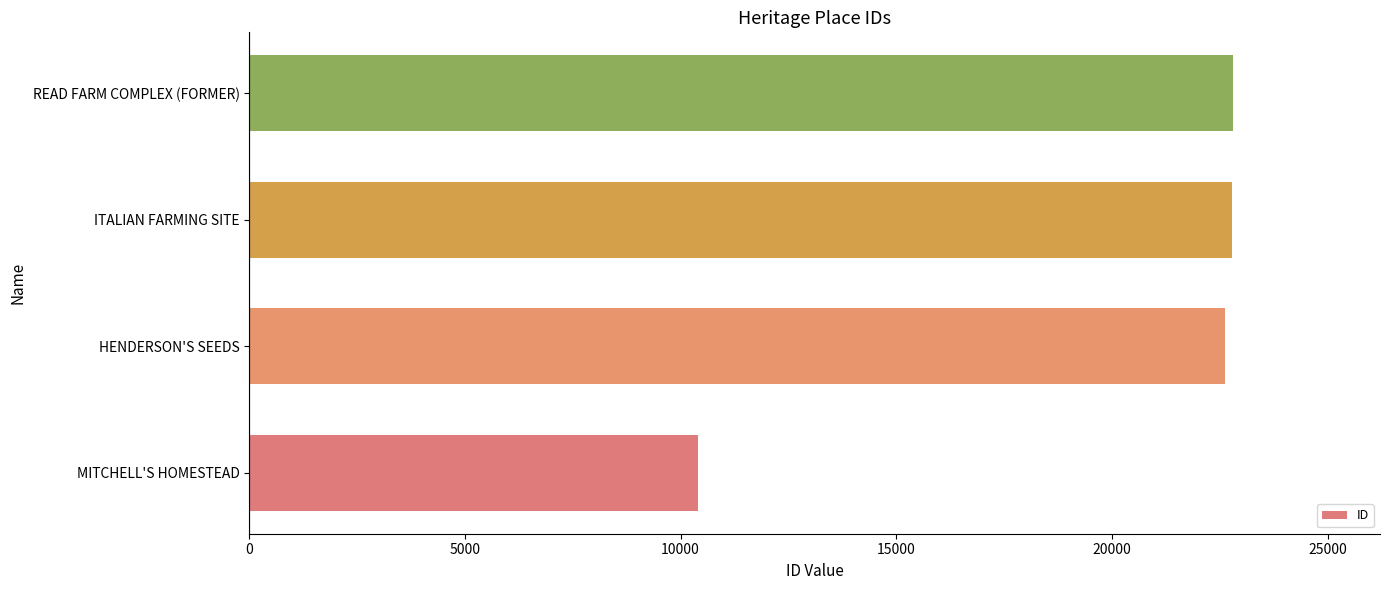

Is it true that the value at HENDERSON'S SEEDS is 15546?

False